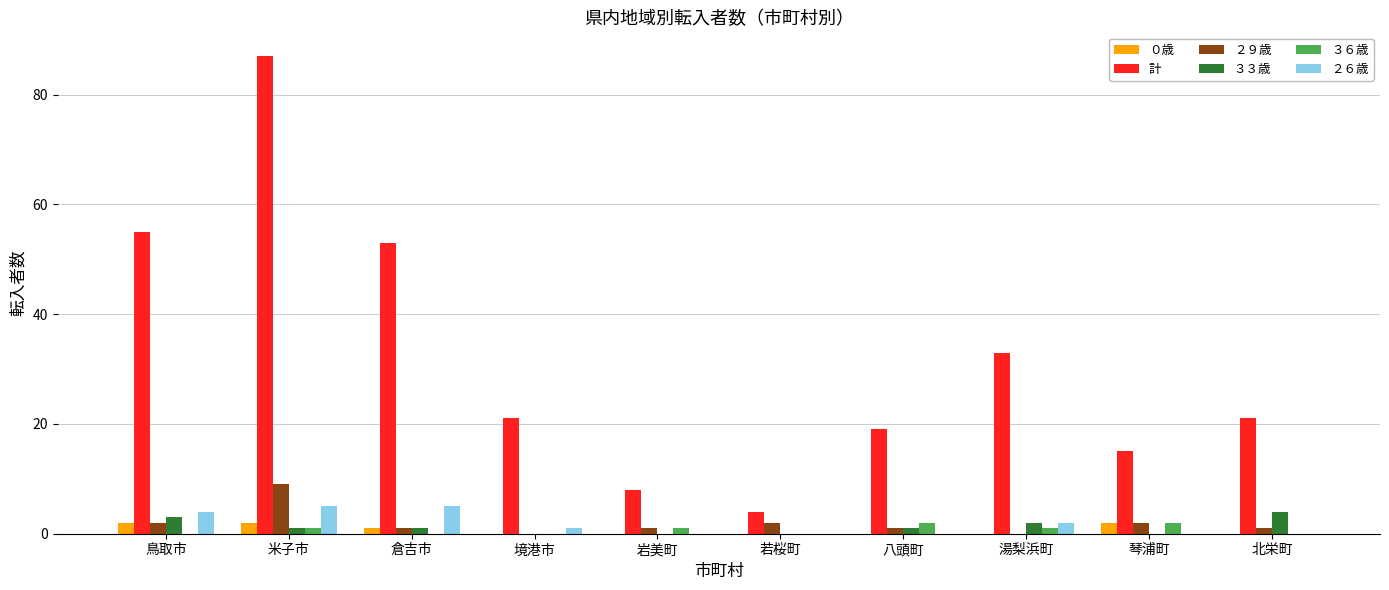

Which series has the widest spread of values?

計